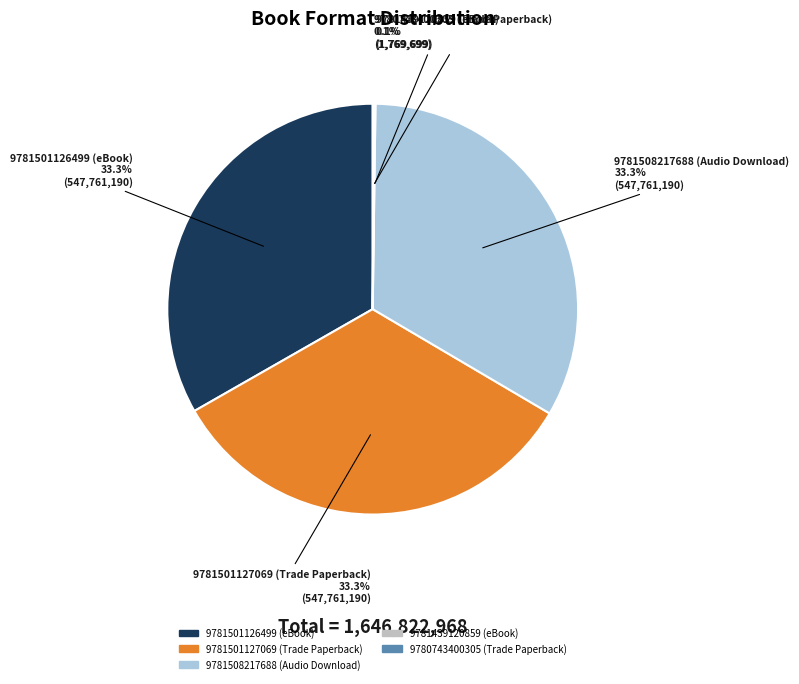

Is there any slice that represents more than half of the pie?

No